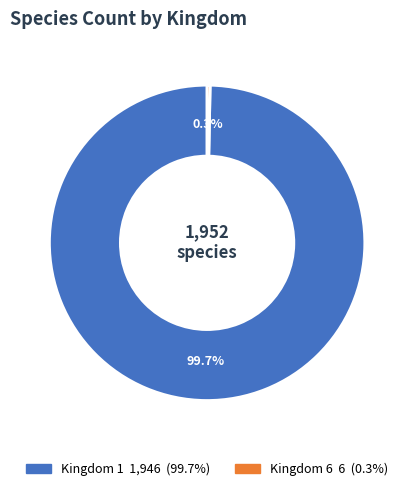

Does any single category account for the majority?

Yes